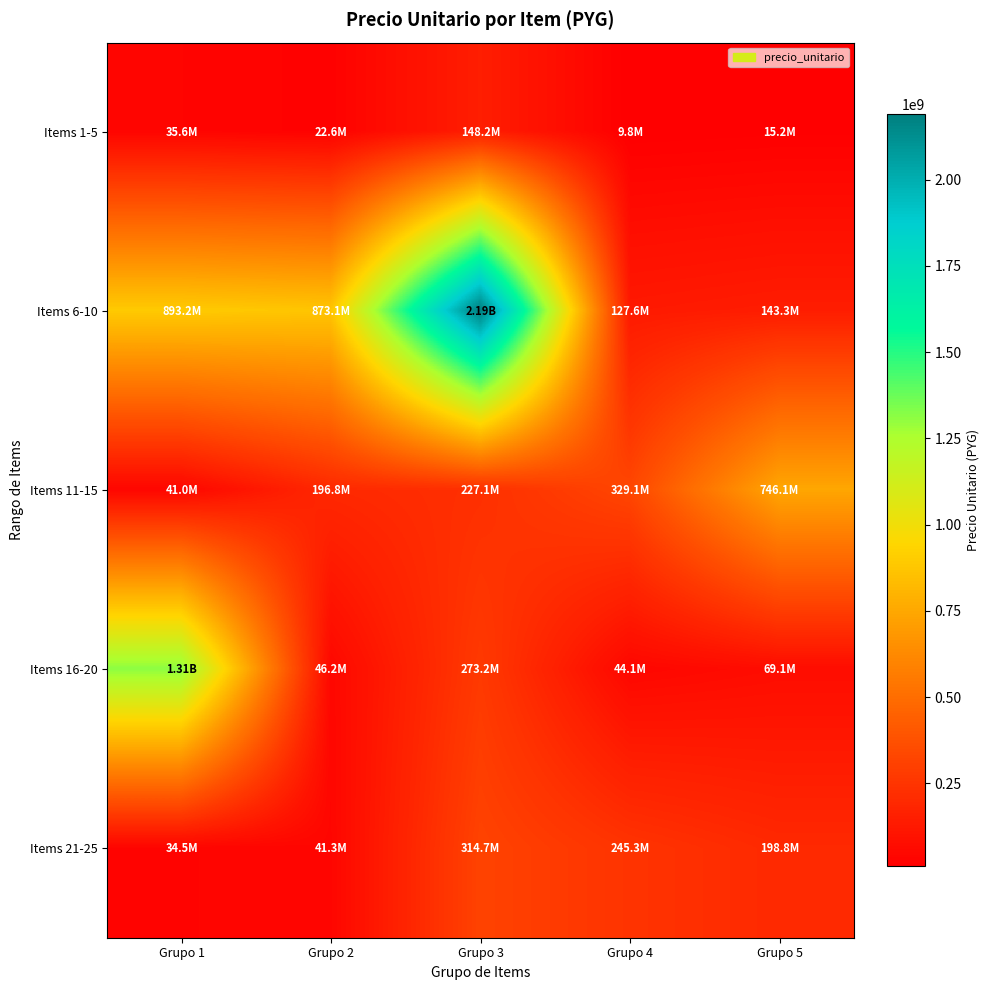

Reading left to right, extract all data points from this chart.

Items 1-5: Grupo 1=35551163	Grupo 2=22612366	Grupo 3=148189723	Grupo 4=9798278	Grupo 5=15202688
Items 6-10: Grupo 1=893232971	Grupo 2=873077898	Grupo 3=2190389383	Grupo 4=127550295	Grupo 5=143261200
Items 11-15: Grupo 1=41039050	Grupo 2=196755027	Grupo 3=227149830	Grupo 4=329064760	Grupo 5=746078726
Items 16-20: Grupo 1=1314619395	Grupo 2=46200000	Grupo 3=273193600	Grupo 4=44080740	Grupo 5=69071799
Items 21-25: Grupo 1=34535708	Grupo 2=41333985	Grupo 3=314704520	Grupo 4=245269398	Grupo 5=198828012